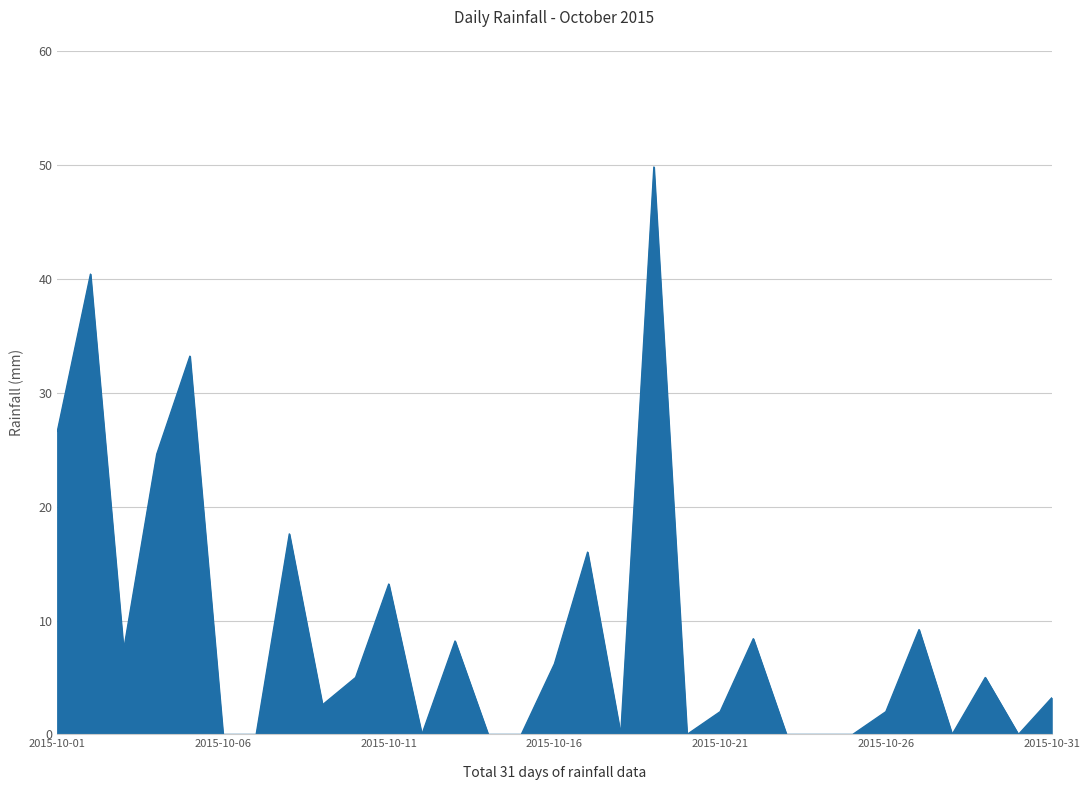

What is the greatest value displayed?

49.8